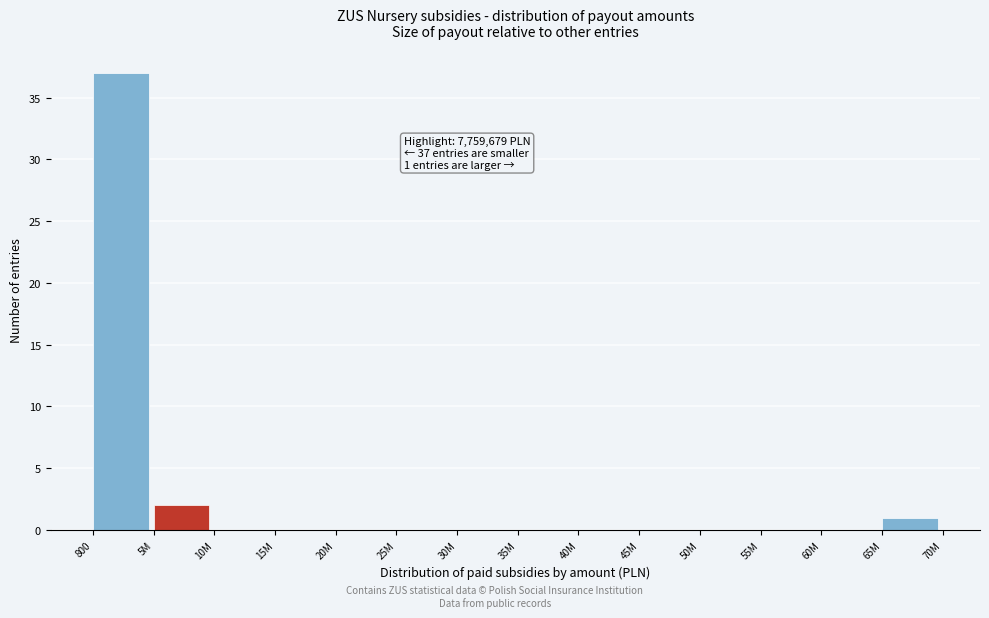

Reading left to right, list all the values displayed in this chart.

800=37	5M=2	10M=0	15M=0	20M=0	25M=0	30M=0	35M=0	40M=0	45M=0	50M=0	55M=0	60M=0	65M=1